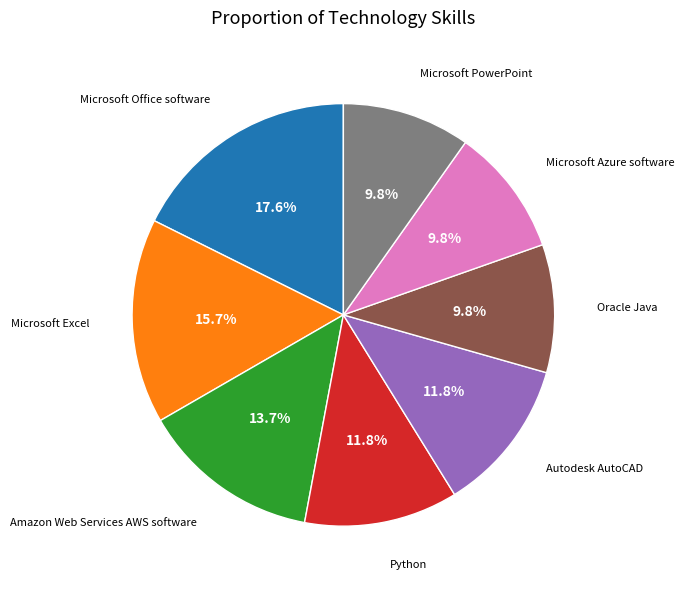

Which has a higher value, Microsoft Excel or Microsoft Office software?

Microsoft Office software